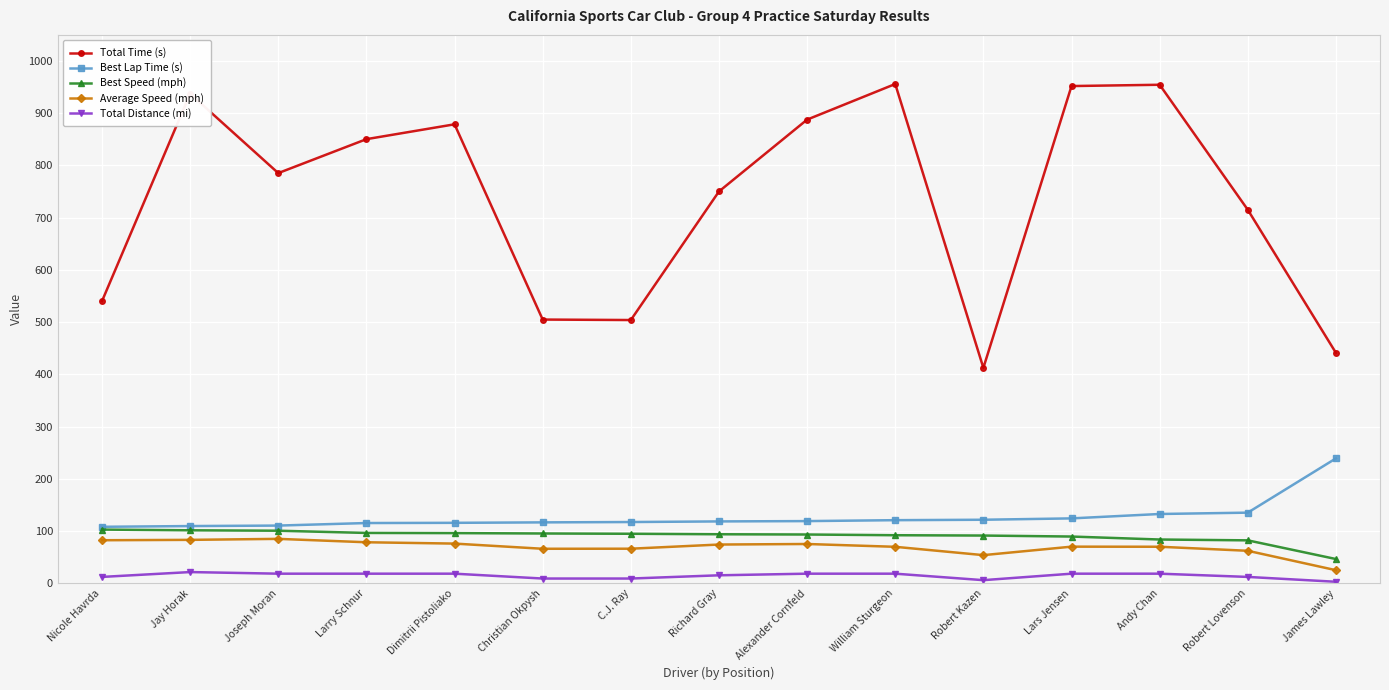

Where does the Total Distance (mi) series first go above 18?

Jay Horak